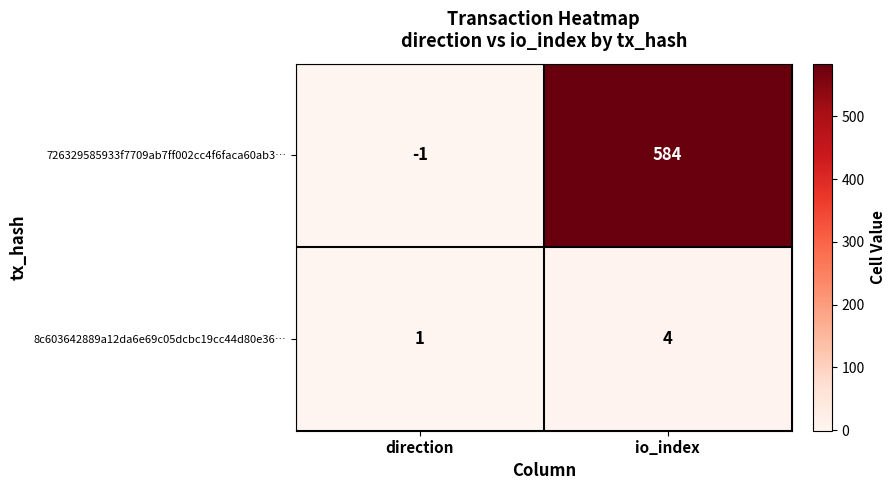

Rank the series at io_index from lowest to highest value.

8c603642889a12da6e69c05dcbc19cc44d80e36…, 726329585933f7709ab7ff002cc4f6faca60ab3…